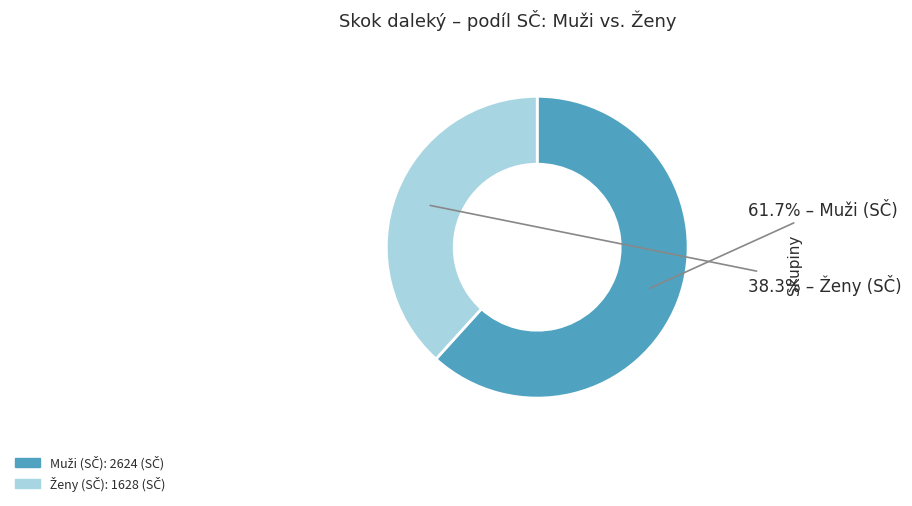

Does any single category account for the majority?

Yes